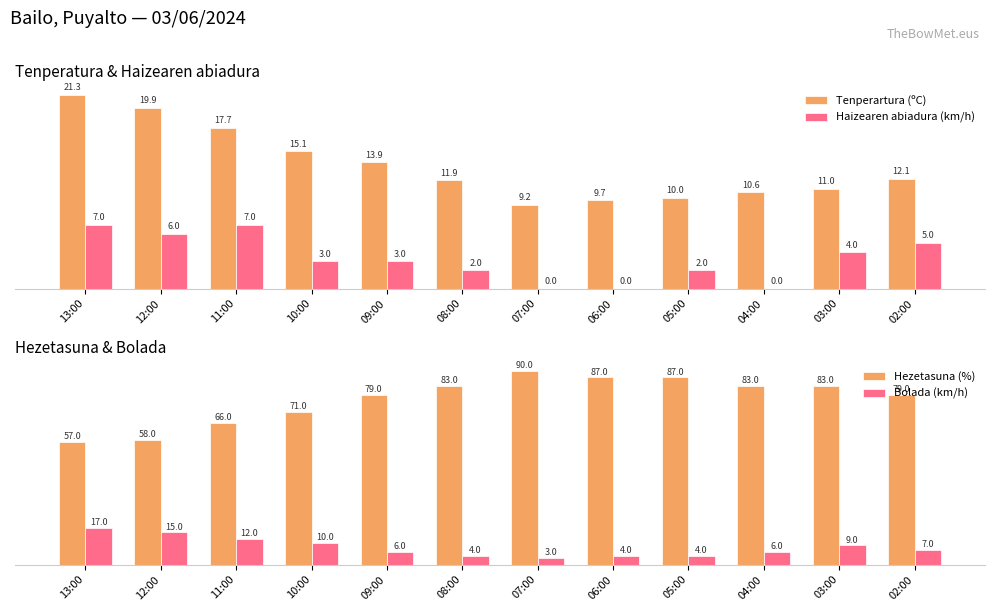

Reading left to right, transcribe all the data shown in this chart.

Tenperartura (ºC): 13:00=21.3	12:00=19.9	11:00=17.7	10:00=15.1	09:00=13.9	08:00=11.9	07:00=9.2	06:00=9.7	05:00=10.0	04:00=10.6	03:00=11.0	02:00=12.1
Haizearen abiadura (km/h): 13:00=7.0	12:00=6.0	11:00=7.0	10:00=3.0	09:00=3.0	08:00=2.0	07:00=0.0	06:00=0.0	05:00=2.0	04:00=0.0	03:00=4.0	02:00=5.0
Hezetasuna (%): 13:00=57.0	12:00=58.0	11:00=66.0	10:00=71.0	09:00=79.0	08:00=83.0	07:00=90.0	06:00=87.0	05:00=87.0	04:00=83.0	03:00=83.0	02:00=79.0
Bolada (km/h): 13:00=17.0	12:00=15.0	11:00=12.0	10:00=10.0	09:00=6.0	08:00=4.0	07:00=3.0	06:00=4.0	05:00=4.0	04:00=6.0	03:00=9.0	02:00=7.0